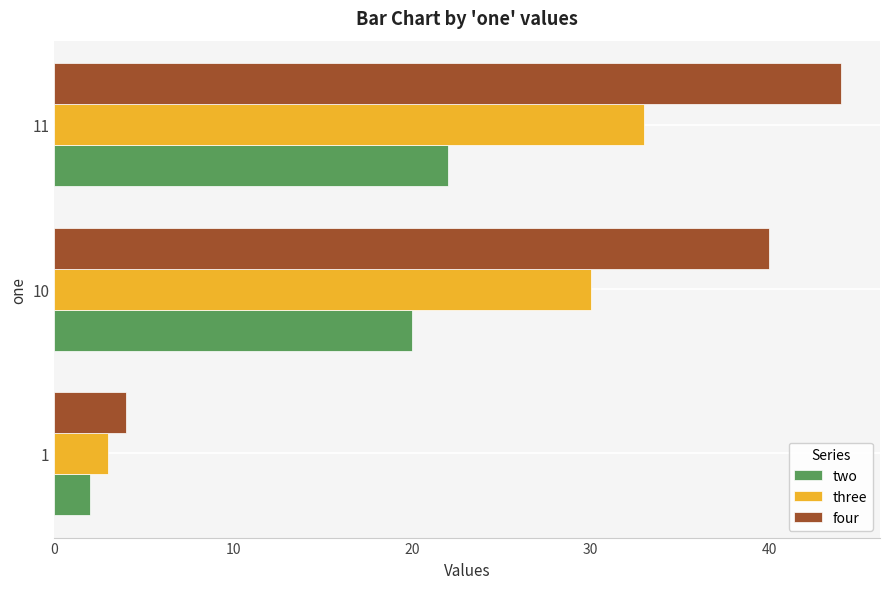

Count the three values in the range 3 to 33.

3